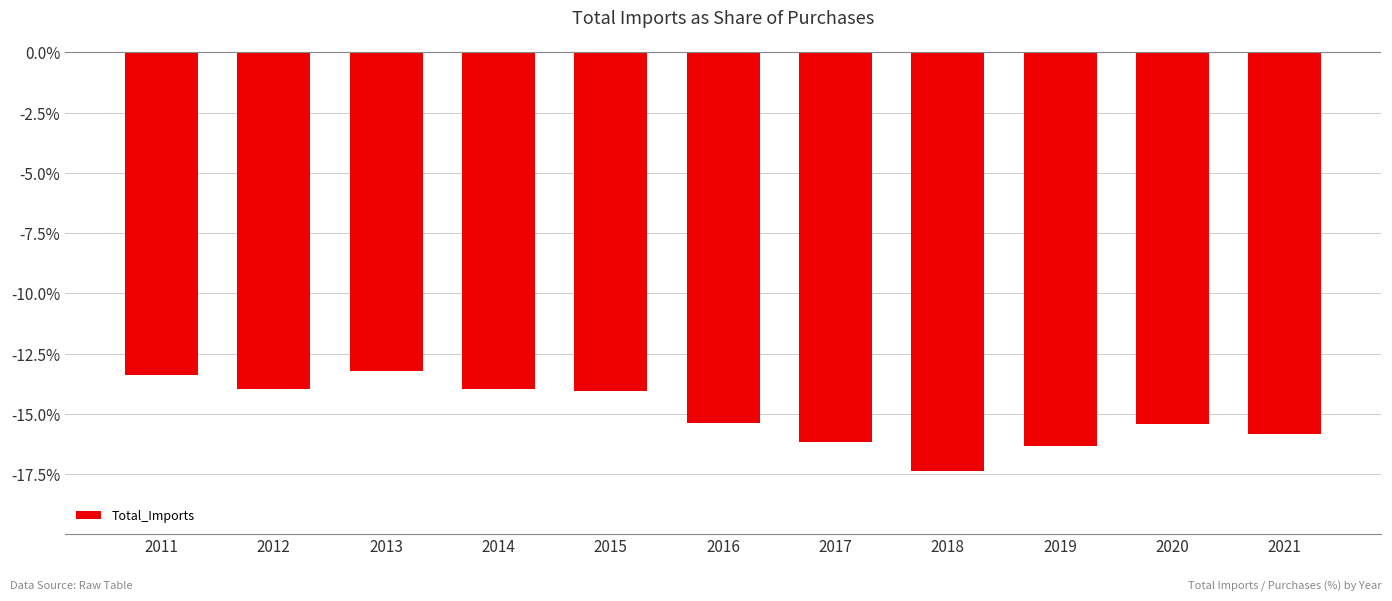

Reading left to right, what are all the values shown in this chart?

-13.4	-14.0	-13.2	-14.0	-14.1	-15.4	-16.2	-17.4	-16.3	-15.4	-15.8